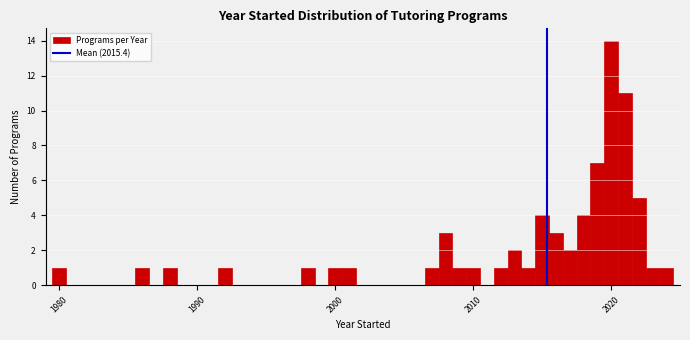

Read against the x-axis, roughly where is the centre of the tallest bar?

2020